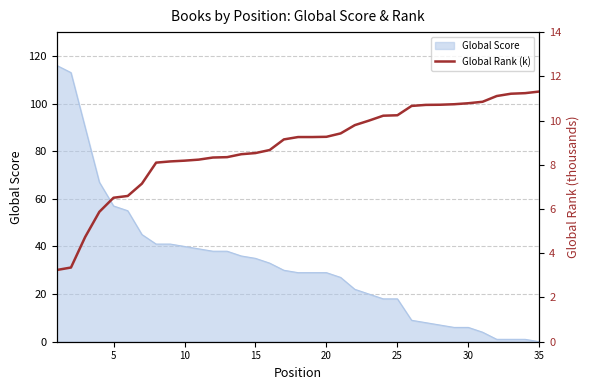

What is the maximum value for Global Score?

116